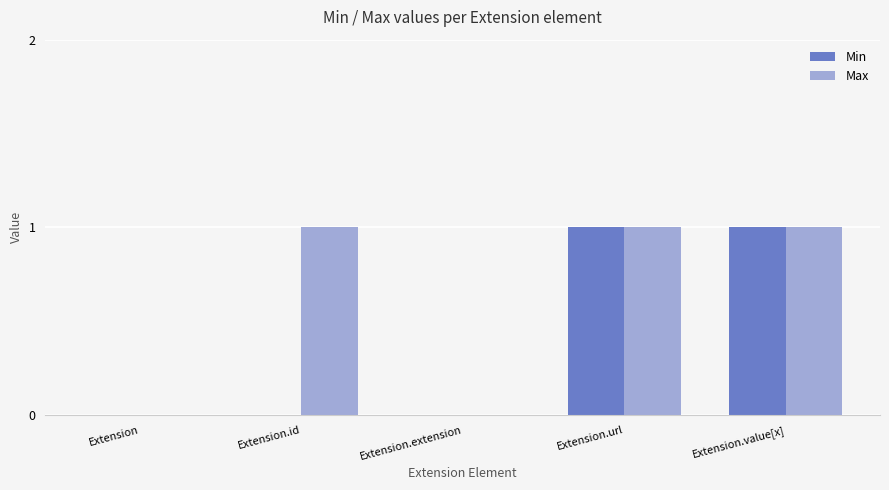

What are all the series names shown in the legend?

Min, Max